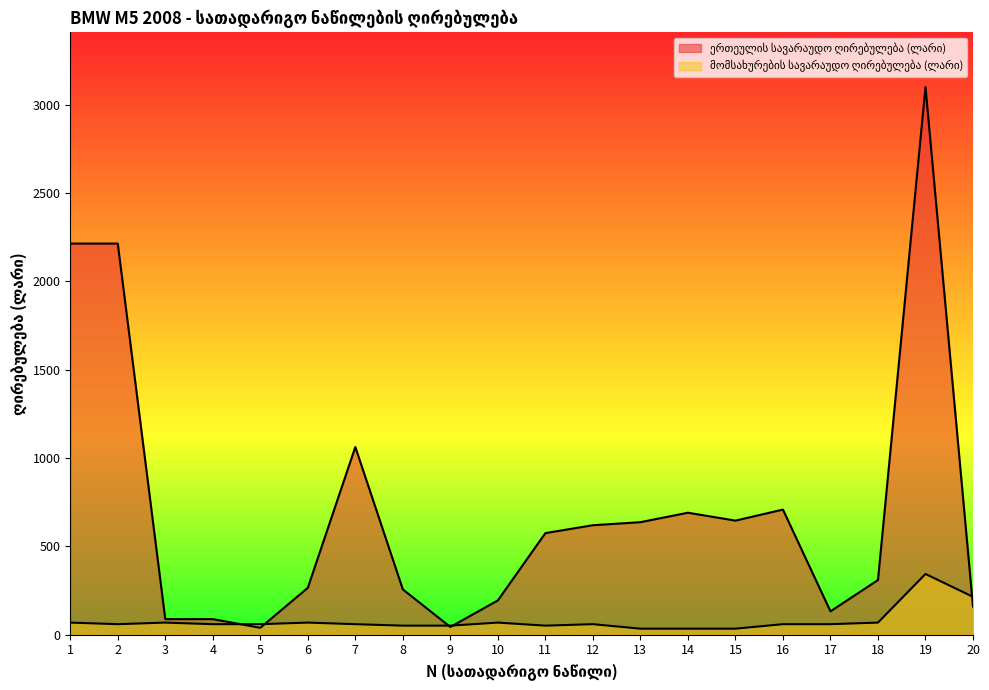

At which label is მომსახურების სავარაუდო ღირებულება (ლარი) closest to 189?

20